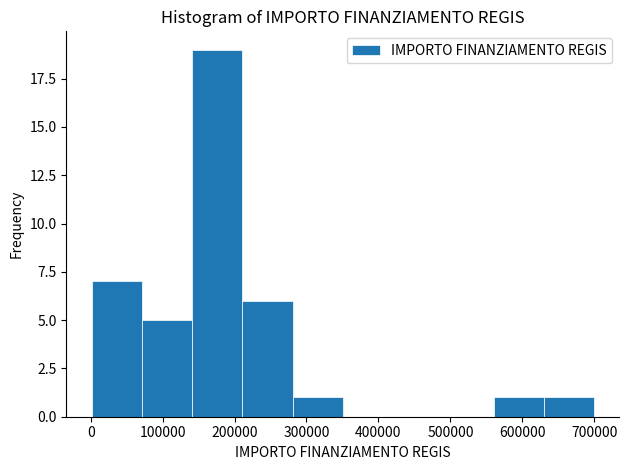

Over which range of the x-axis is the bar tallest?

140000 to 210000